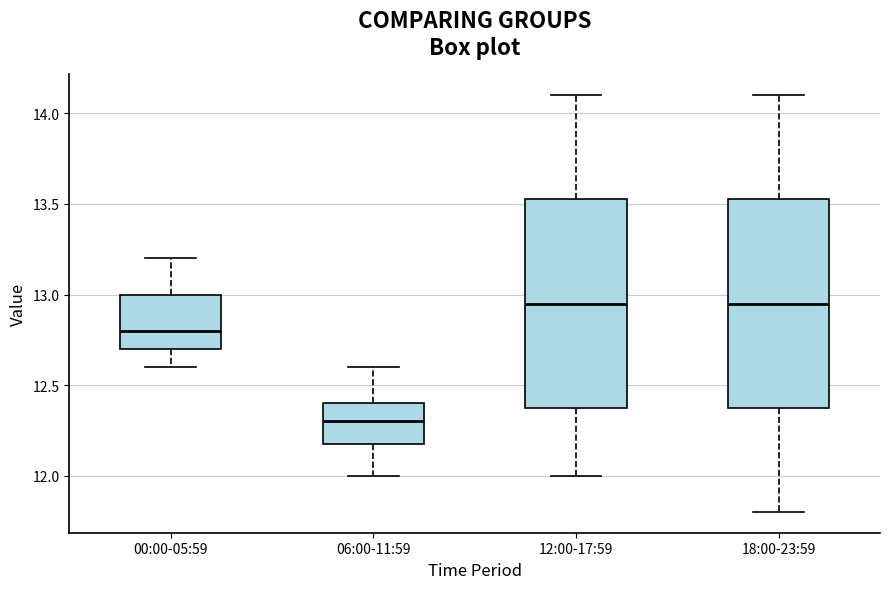

Reading left to right, read every box against the y-axis: the position of its median line, the range the box covers, and the ends of its whiskers. The values are not printed on the chart, so give them approximately, as read against the axis.

00:00-05:59: median 12.80, box 12.70 to 13.00, whiskers 12.60 to 13.20
06:00-11:59: median 12.30, box 12.20 to 12.40, whiskers 12.00 to 12.60
12:00-17:59: median 12.95, box 12.40 to 13.55, whiskers 12.00 to 14.10
18:00-23:59: median 12.95, box 12.40 to 13.55, whiskers 11.80 to 14.10